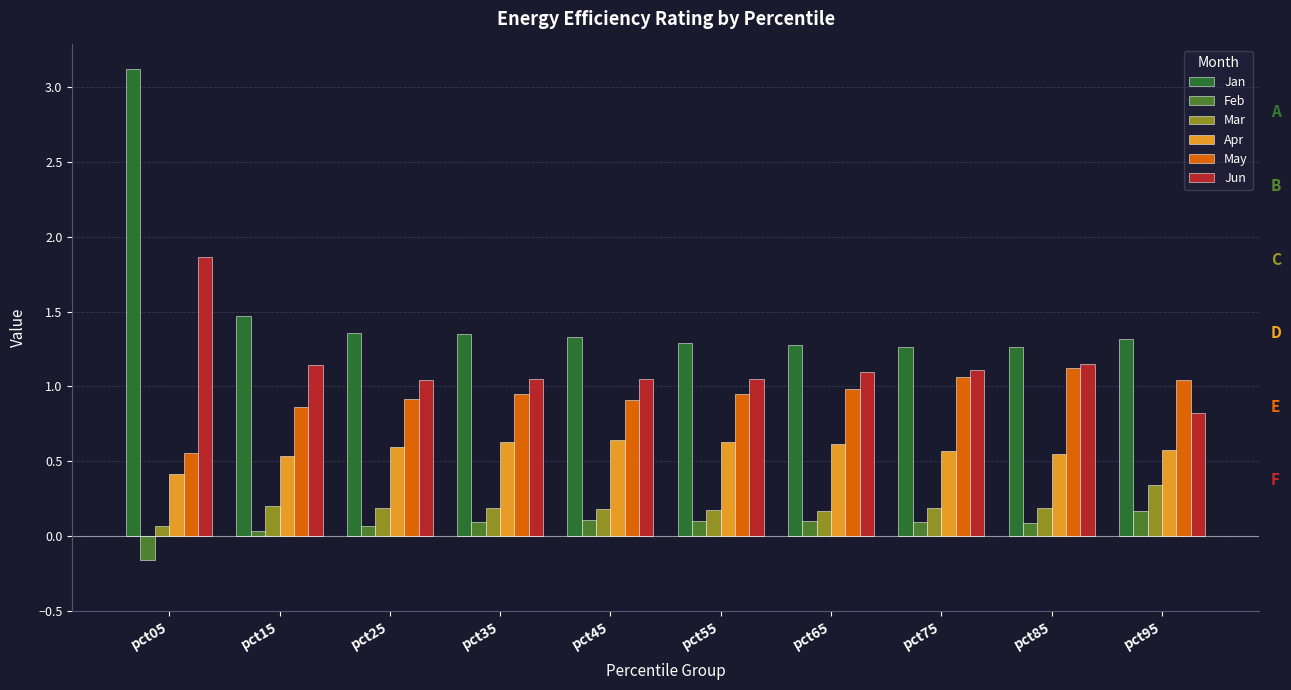

At which label does Jun reach its minimum?

pct95